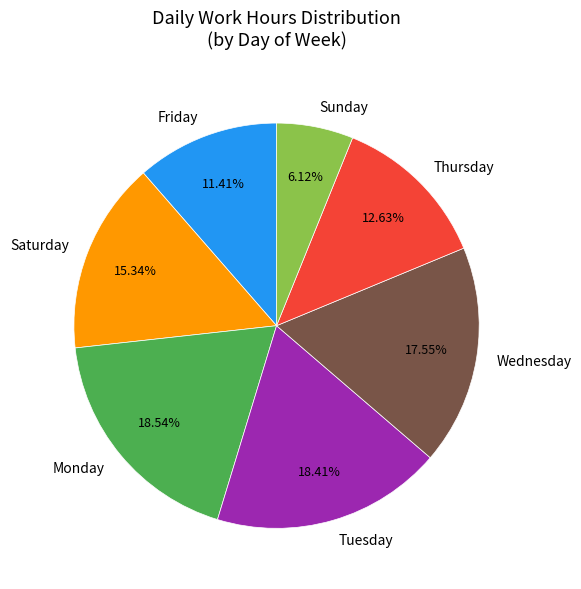

What is the smallest slice in the pie chart?

Sunday